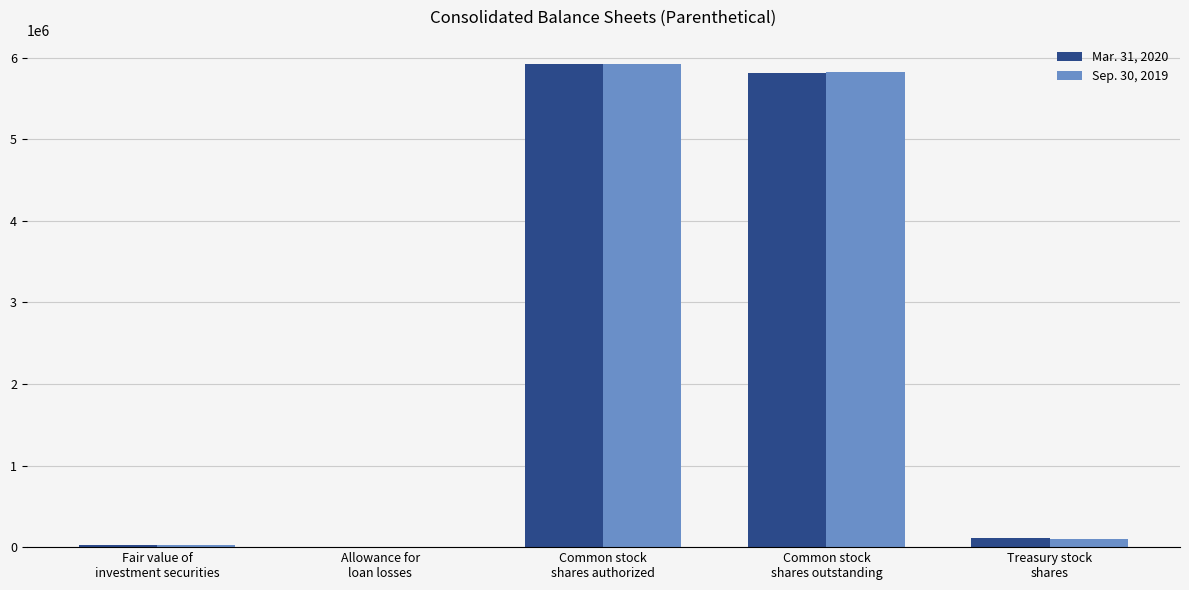

Which series has the widest spread of values?

Sep. 30, 2019